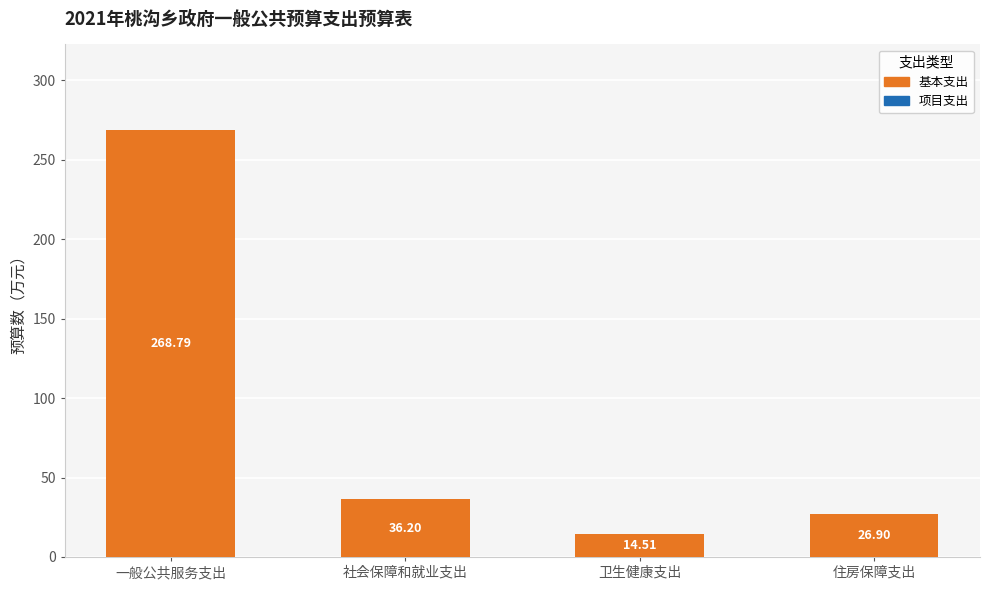

List the labels in order of value, smallest first.

卫生健康支出, 住房保障支出, 社会保障和就业支出, 一般公共服务支出